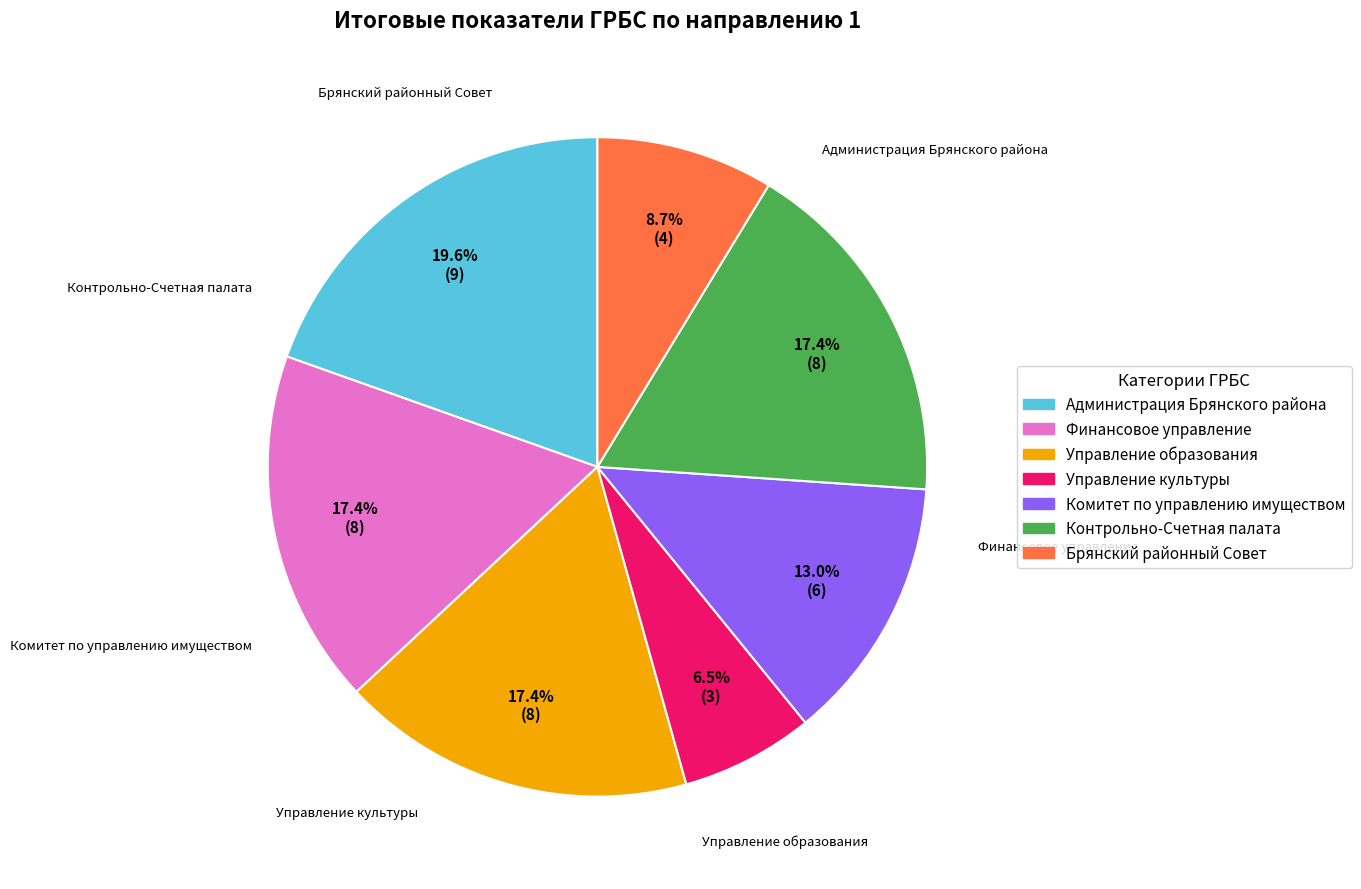

What is the smallest slice in the pie chart?

Управление культуры